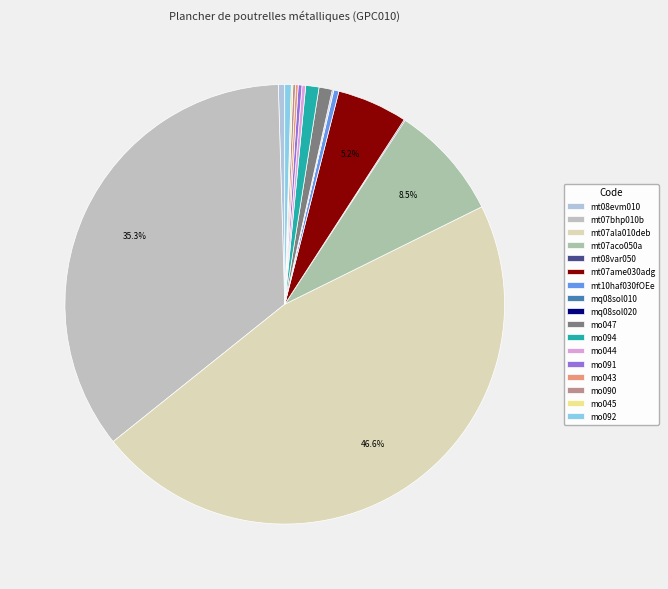

How many slices are in this pie chart?

17